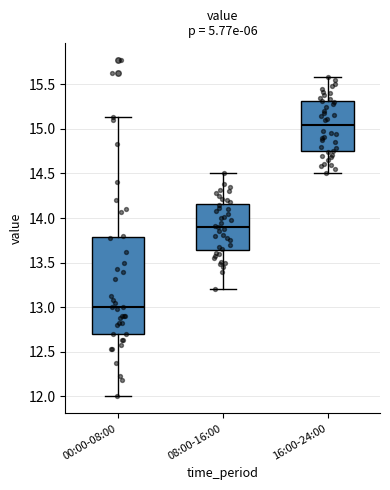

Where is the upper edge of the box for 16:00-24:00 on the y-axis? The values are not printed on the chart, so give them approximately, as read against the axis.

15.30